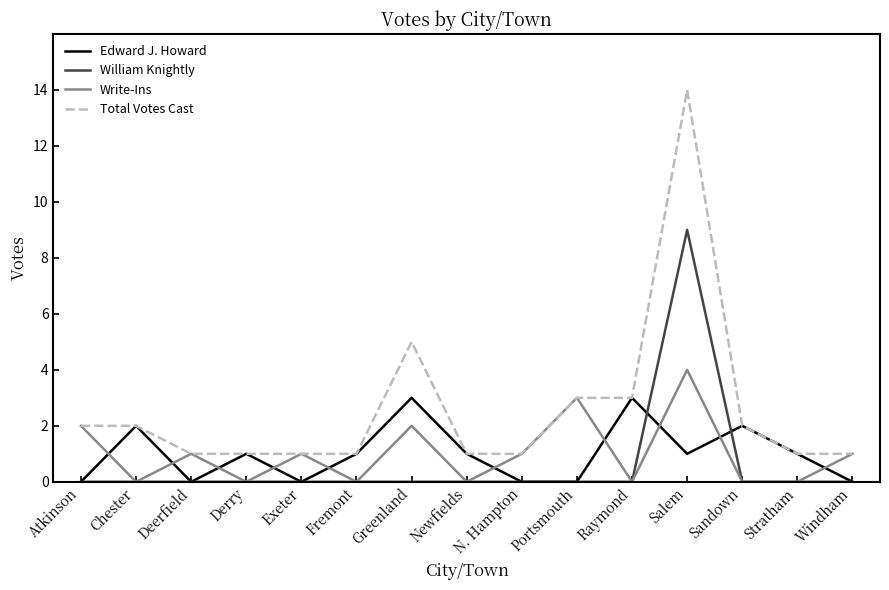

What are all the series names shown in the legend?

Edward J. Howard, William Knightly, Write-Ins, Total Votes Cast